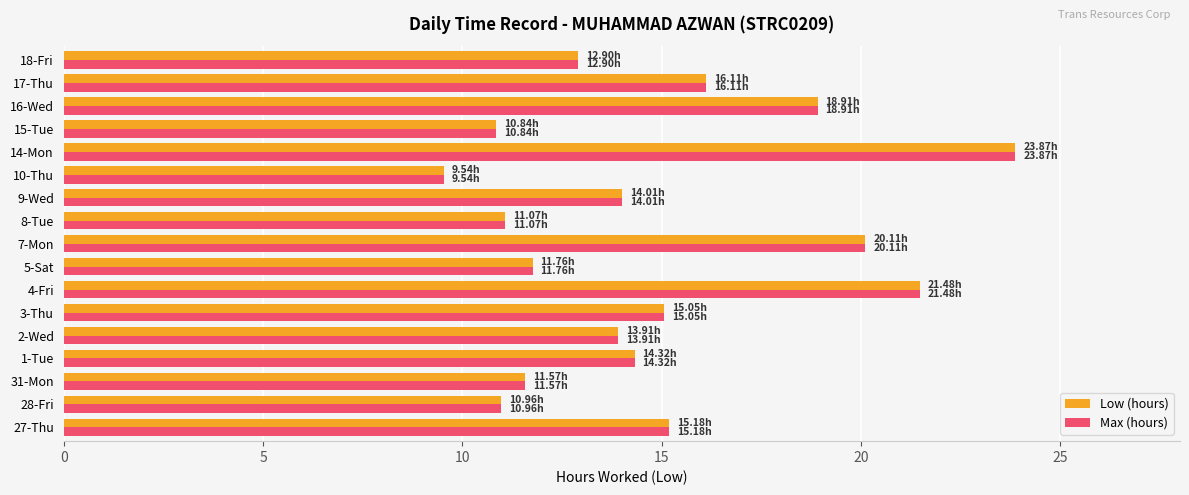

Is the value of Low (hours) at 28-Fri greater than the value of Max (hours) at 2-Wed?

No